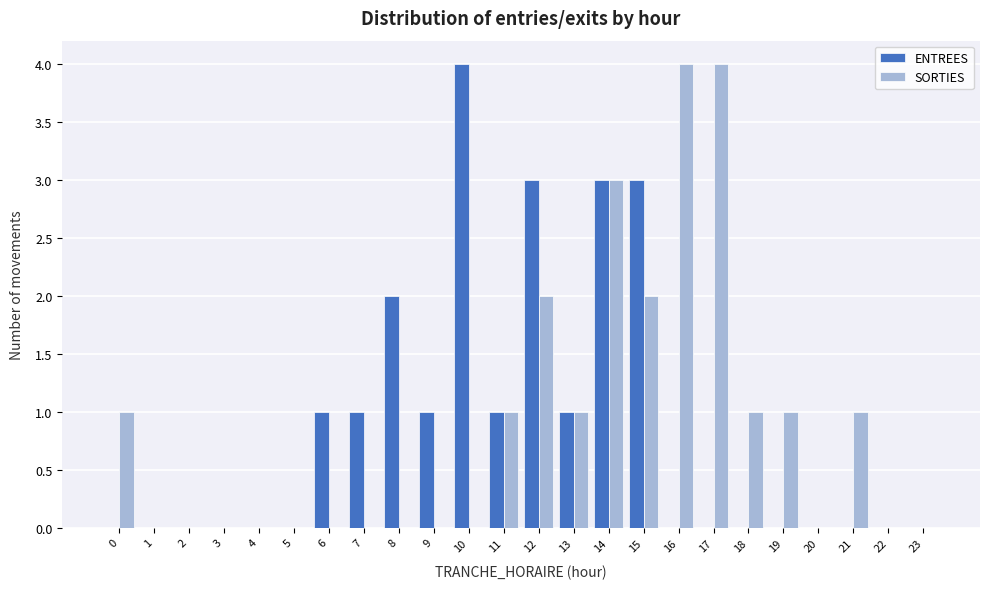

At which label does ENTREES reach its peak?

10